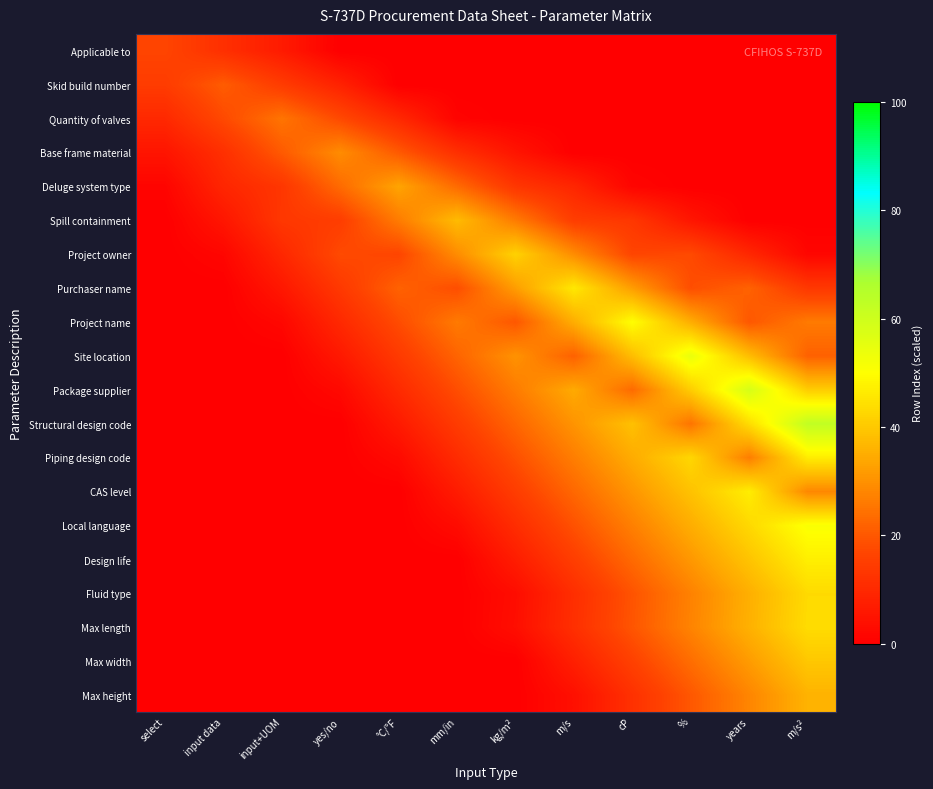

Which series has the largest range (max minus min)?

Structural design code